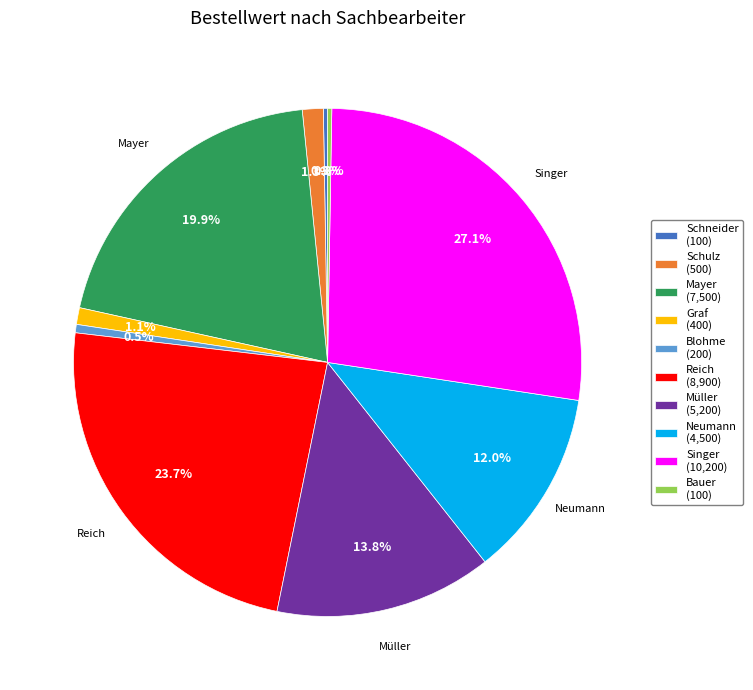

Which category has the biggest portion of the pie?

Singer